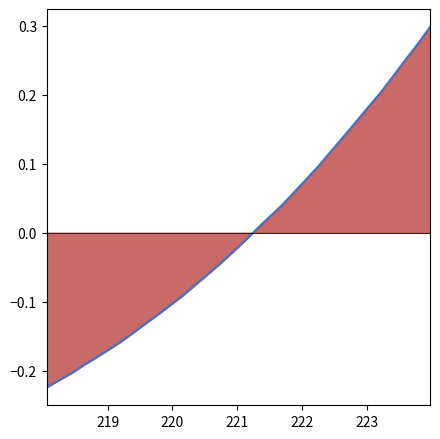

How many categories are shown in the chart?

32